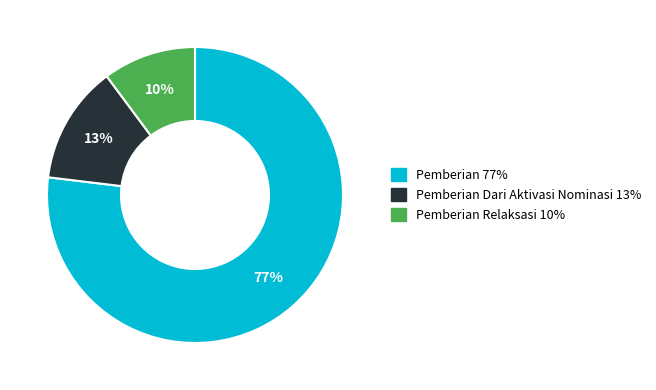

Count the number of slices in the pie.

3